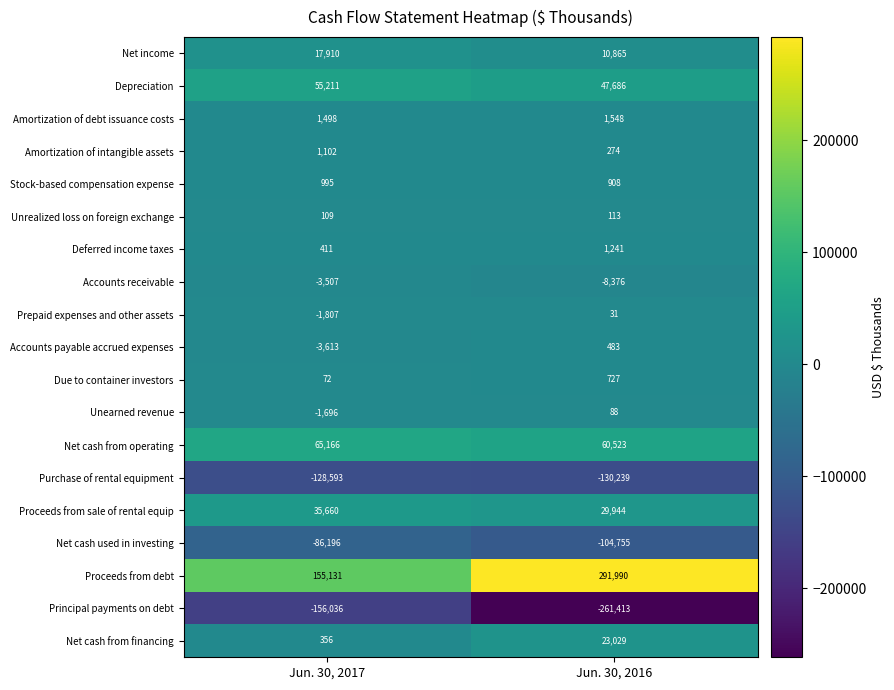

What is the maximum value shown in the chart?

291990